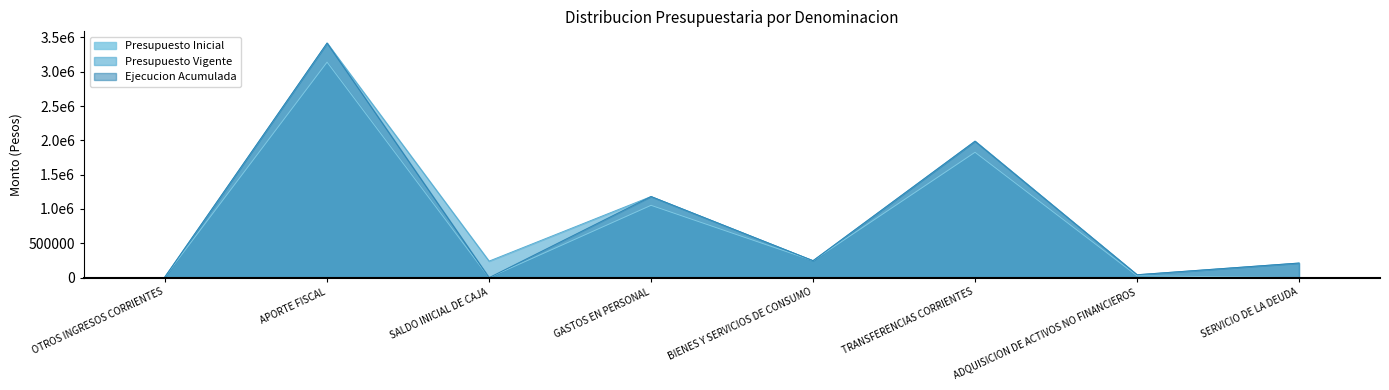

How many values in the Presupuesto Vigente series are below 247009?

4